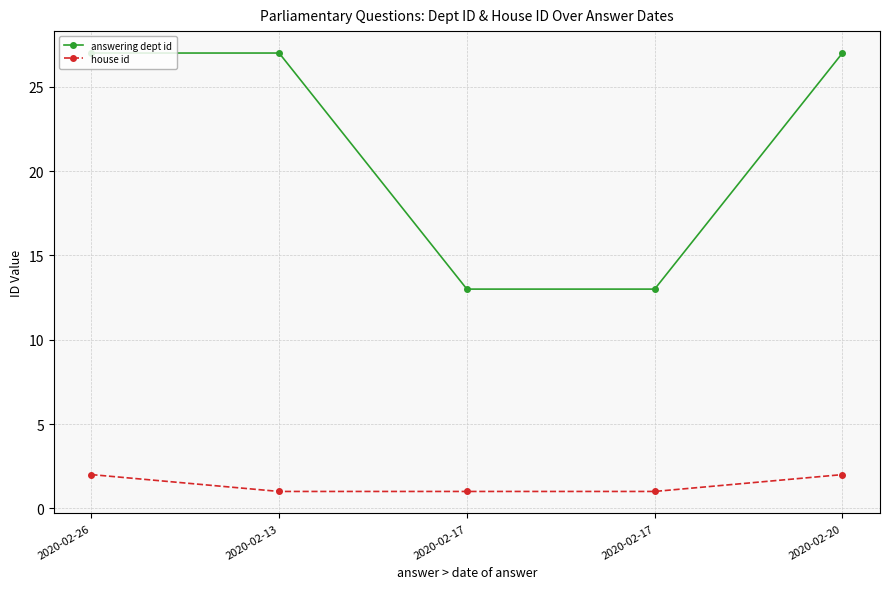

True or false: answering dept id has a value of 27 at 2020-02-20.

True